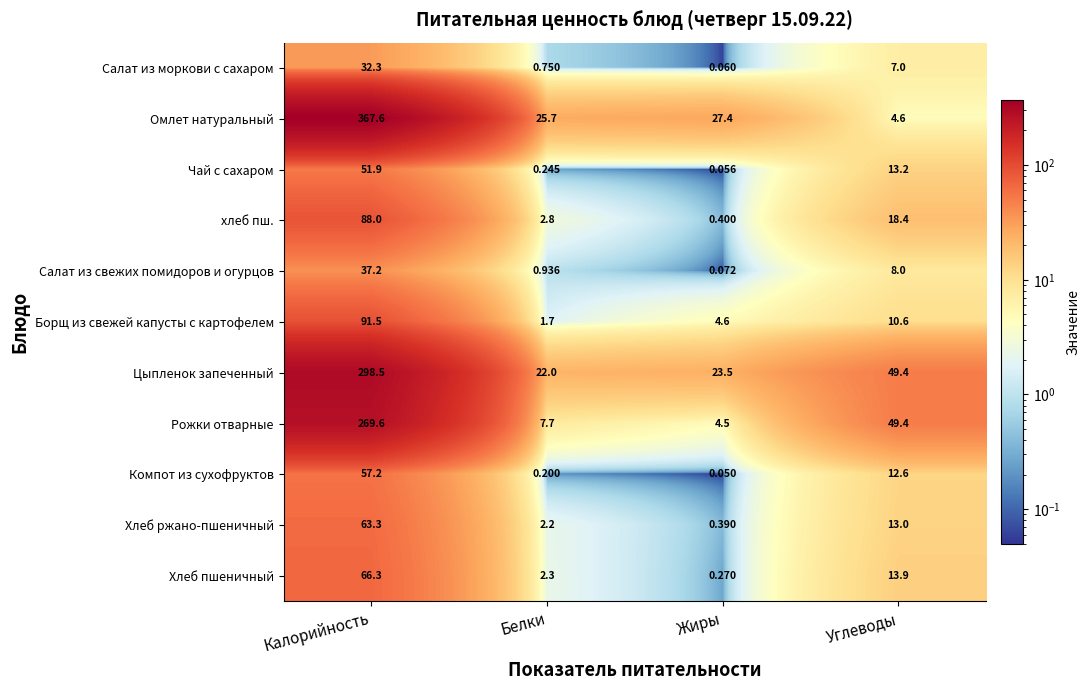

At which category is the sum across all series the highest?

Калорийность